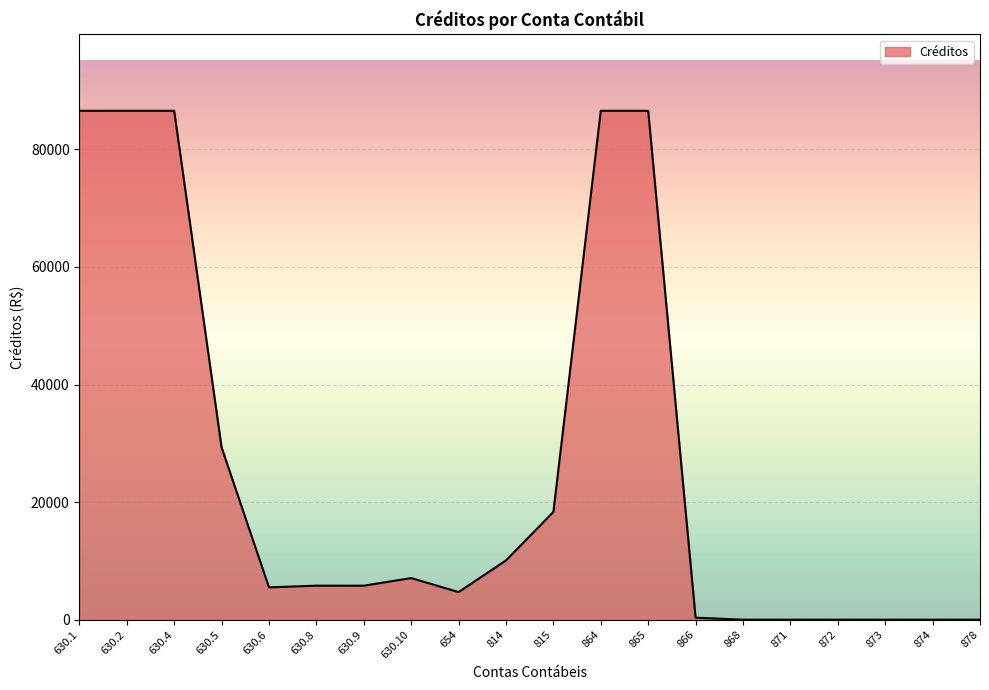

What is the greatest value displayed?

86573.4